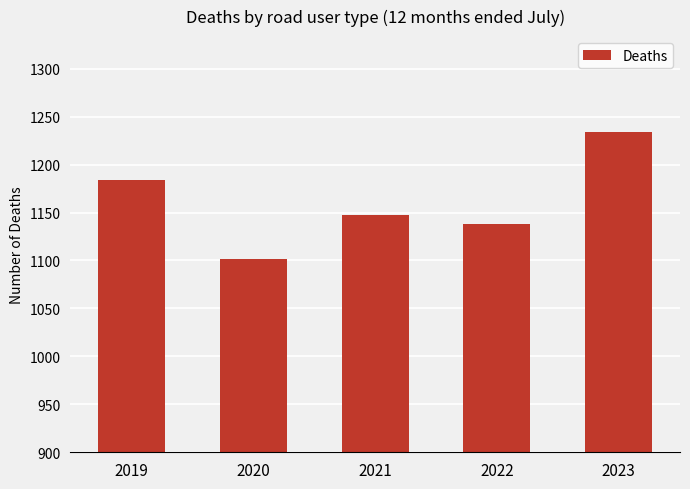

Reading left to right, extract all data points from this chart.

1184	1102	1147	1138	1234